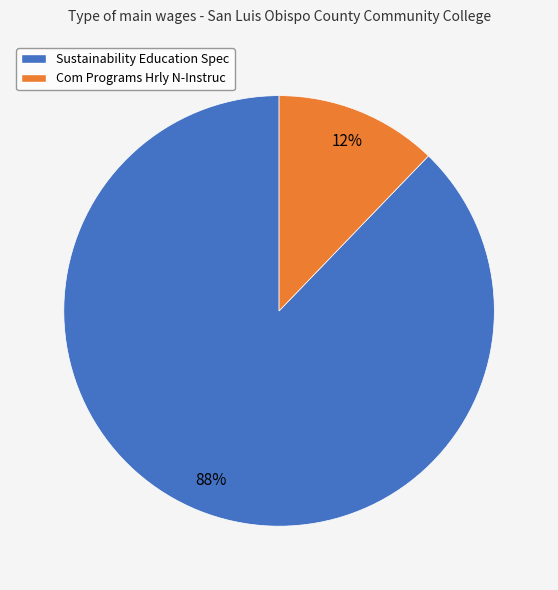

Between Com Programs Hrly N-Instruc and Sustainability Education Spec, which is larger?

Sustainability Education Spec